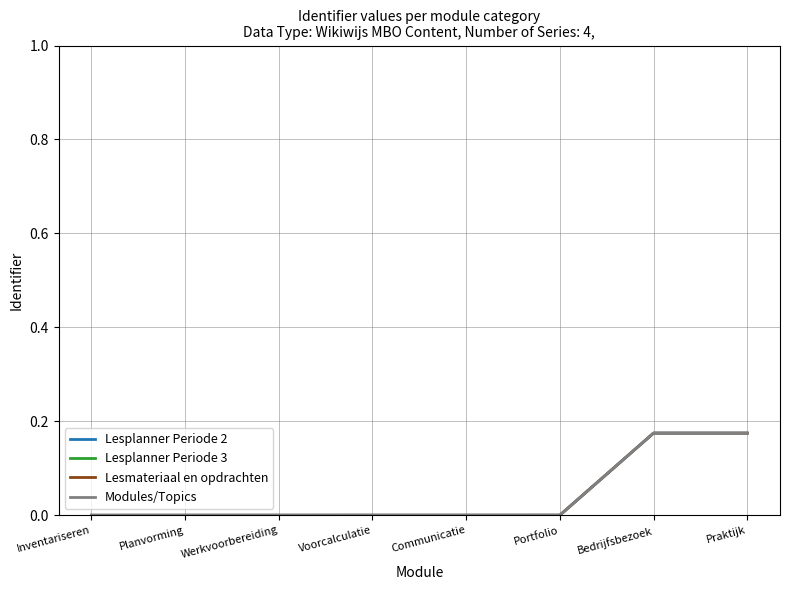

What position from the right is Praktijk?

1